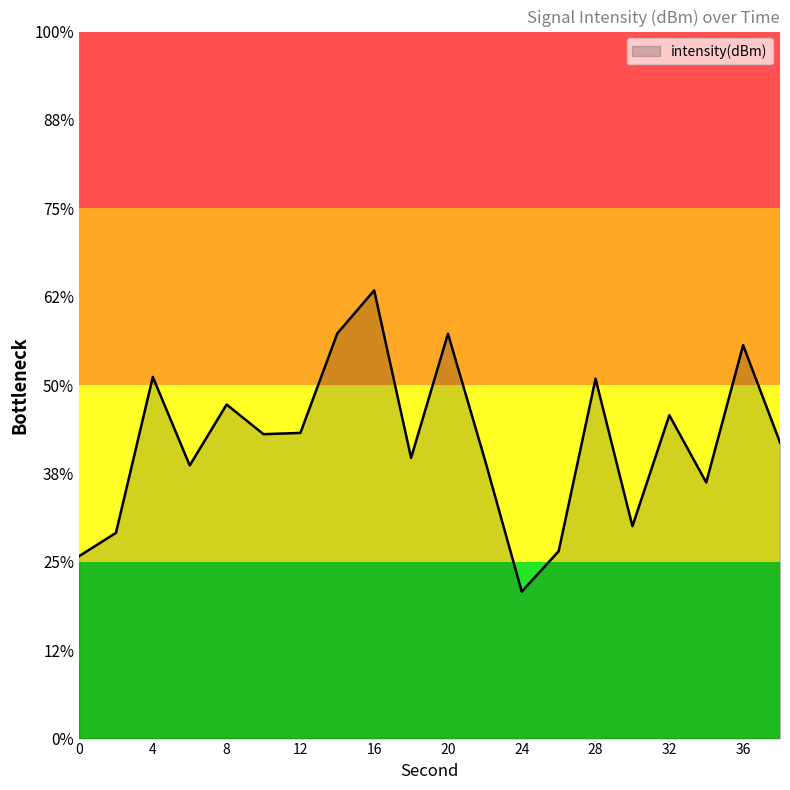

How many interior local peaks (higher than both neighbors) does the data have?

7